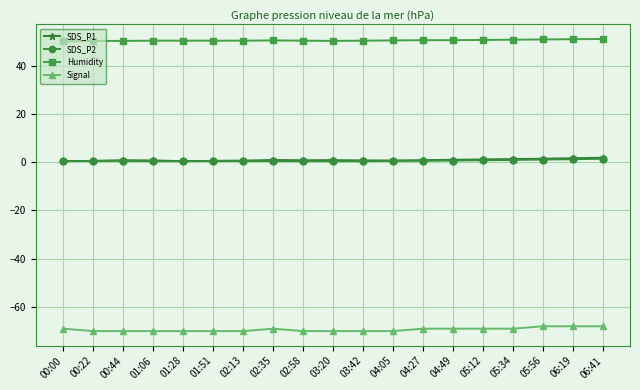

Is it true that SDS_P1 equals 0.9 at 02:35?

True